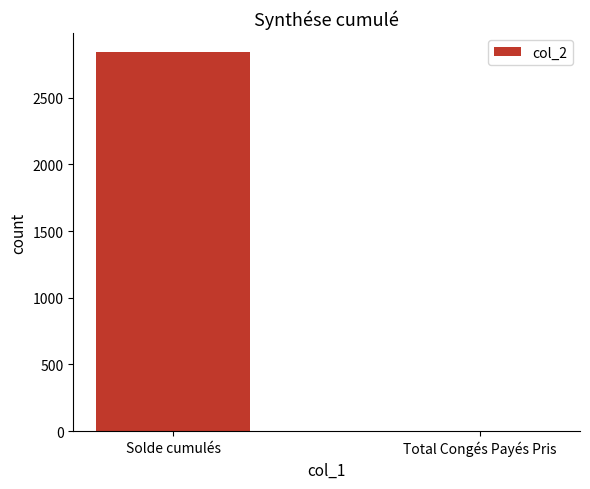

Are the bars horizontal?

No